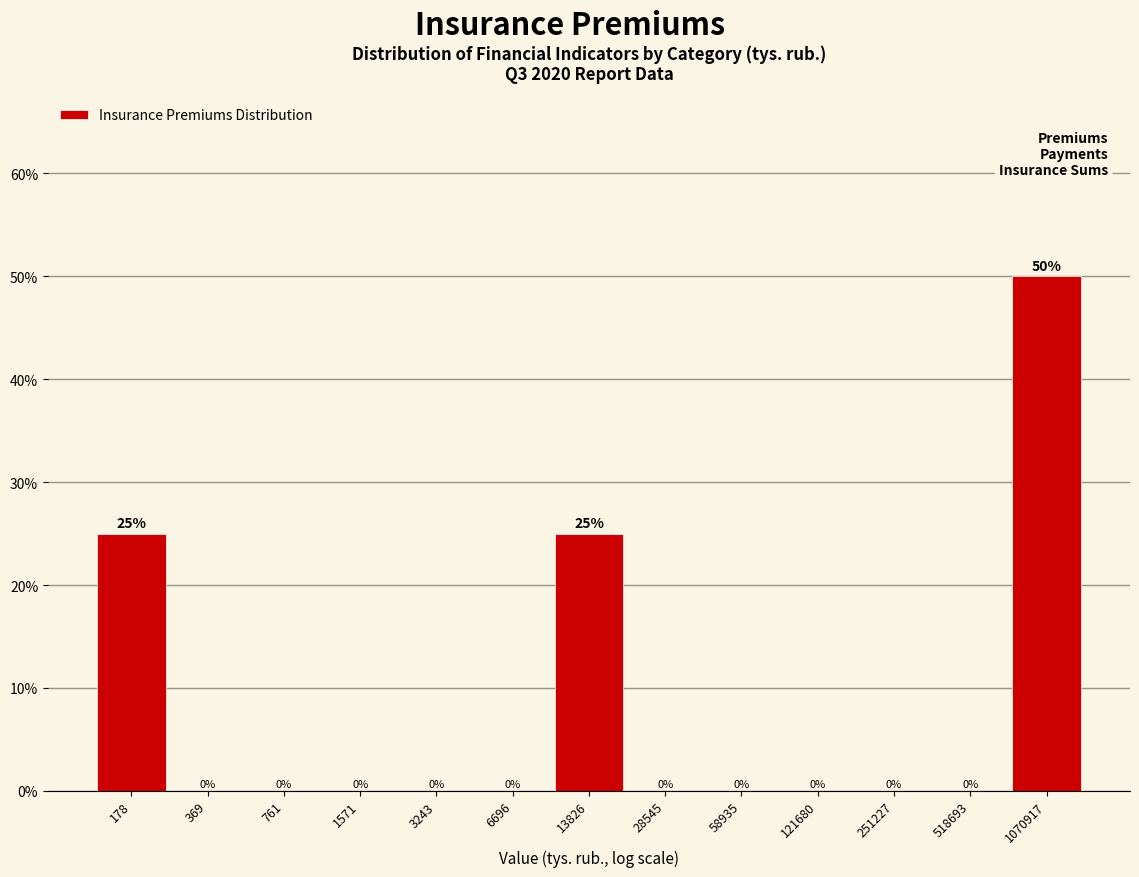

Reading left to right, what are all the values shown in this chart?

178=25	369=0	761=0	1571=0	3243=0	6696=0	13826=25	28545=0	58935=0	121680=0	251227=0	518693=0	1070917=50